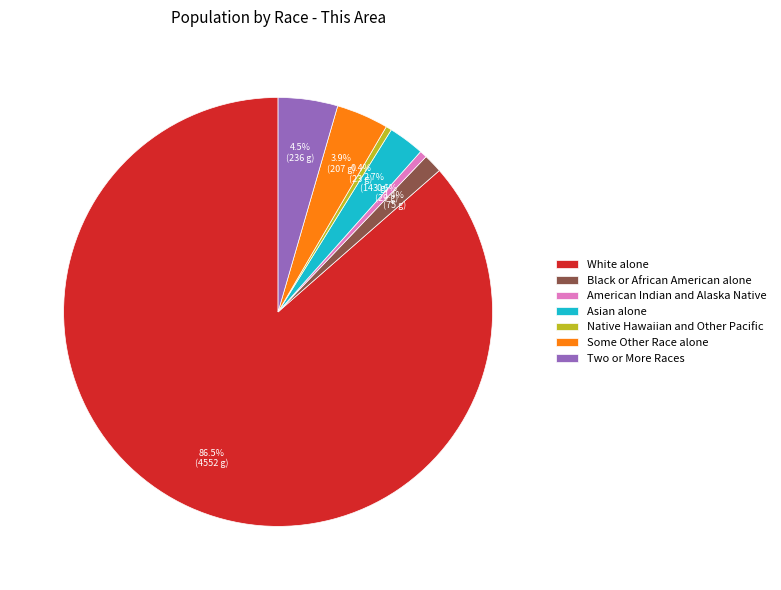

To the nearest percent, what is the average slice percentage?

14%